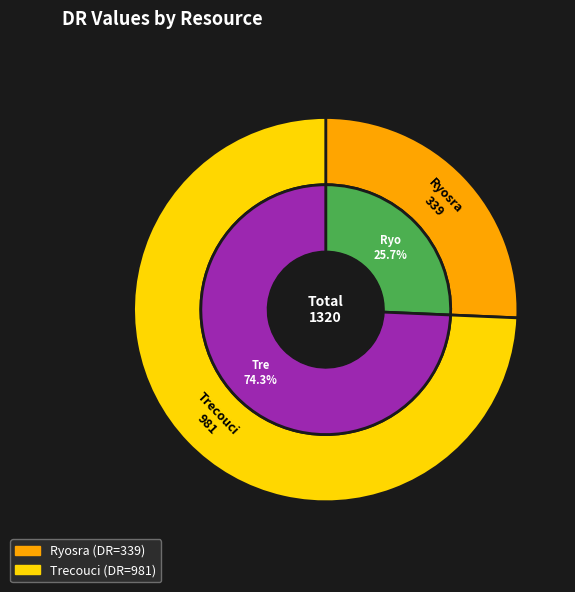

Is Trecouci the majority of the pie?

Yes